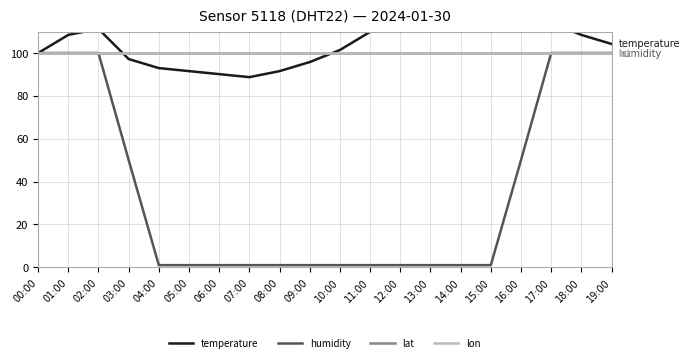

At 11:00, list the series in order from largest to smallest.

temperature, lat, lon, humidity